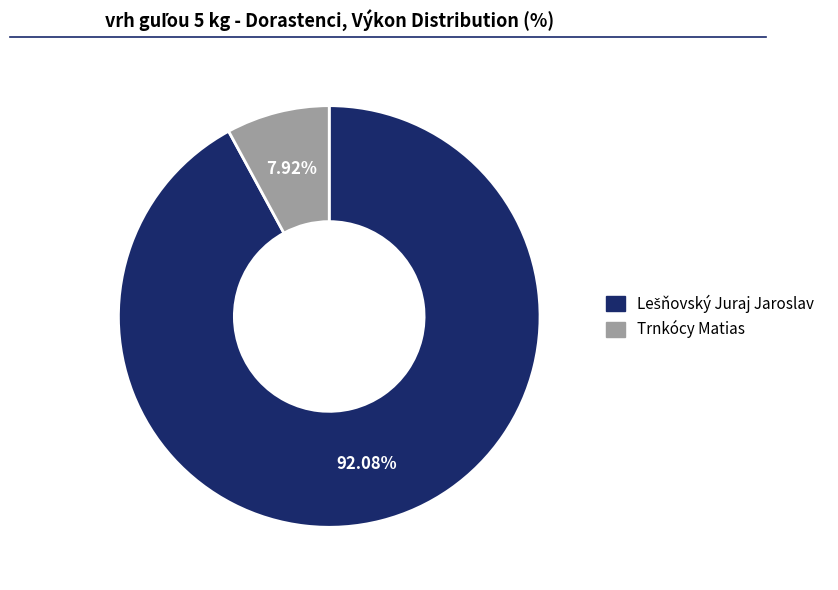

Is there a majority slice in this chart?

Yes